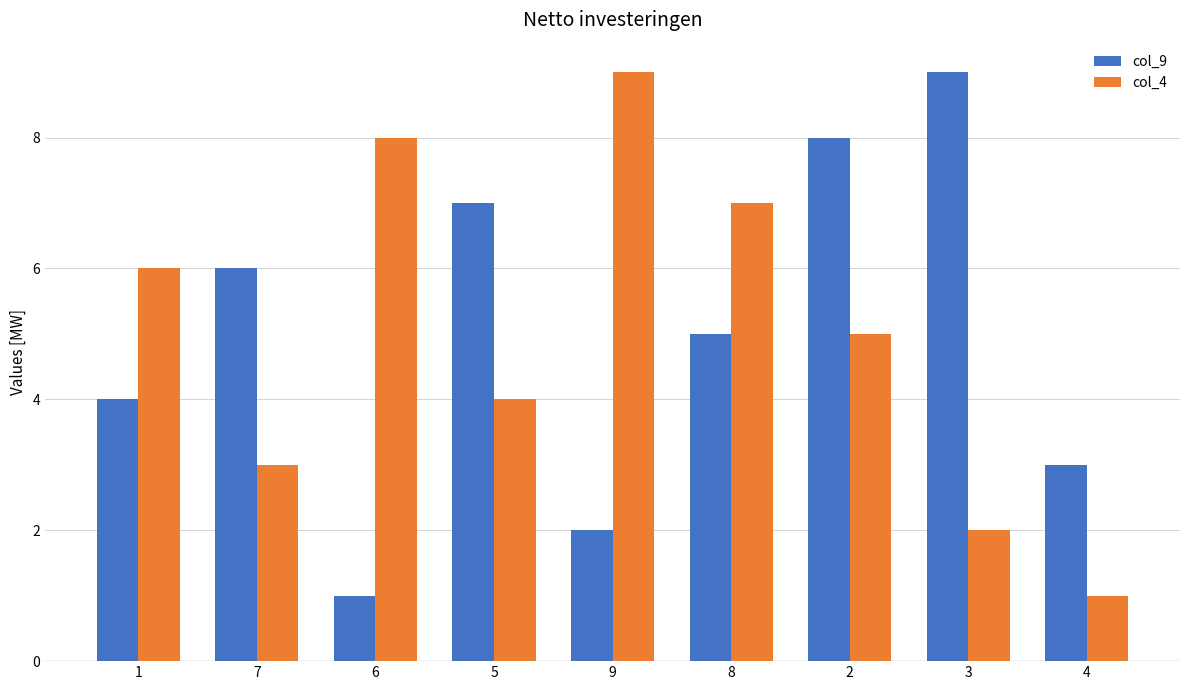

What position from the right is 6?

7